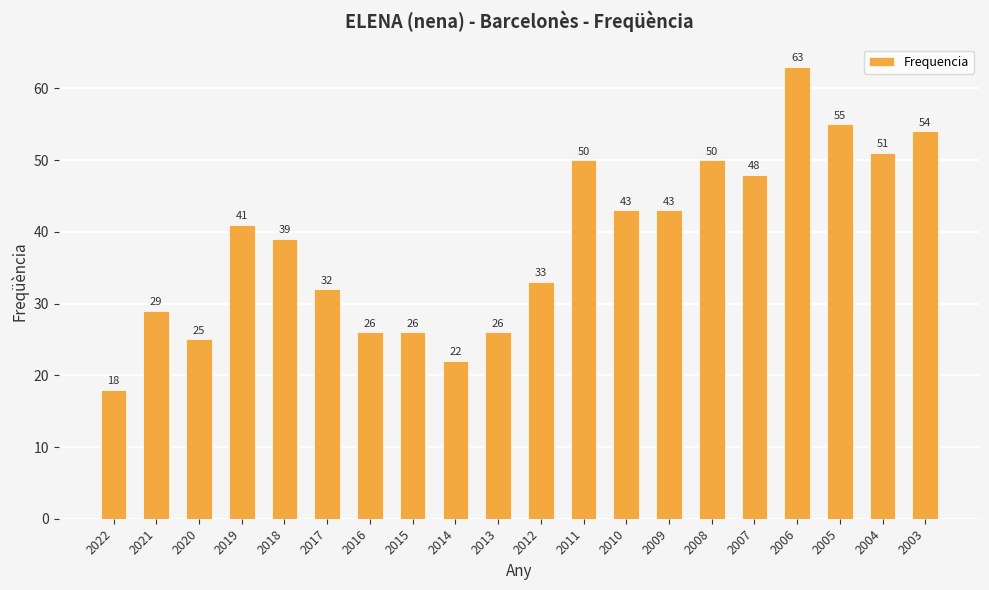

What is the ratio of the value at 2020 to the value at 2003?

0.5